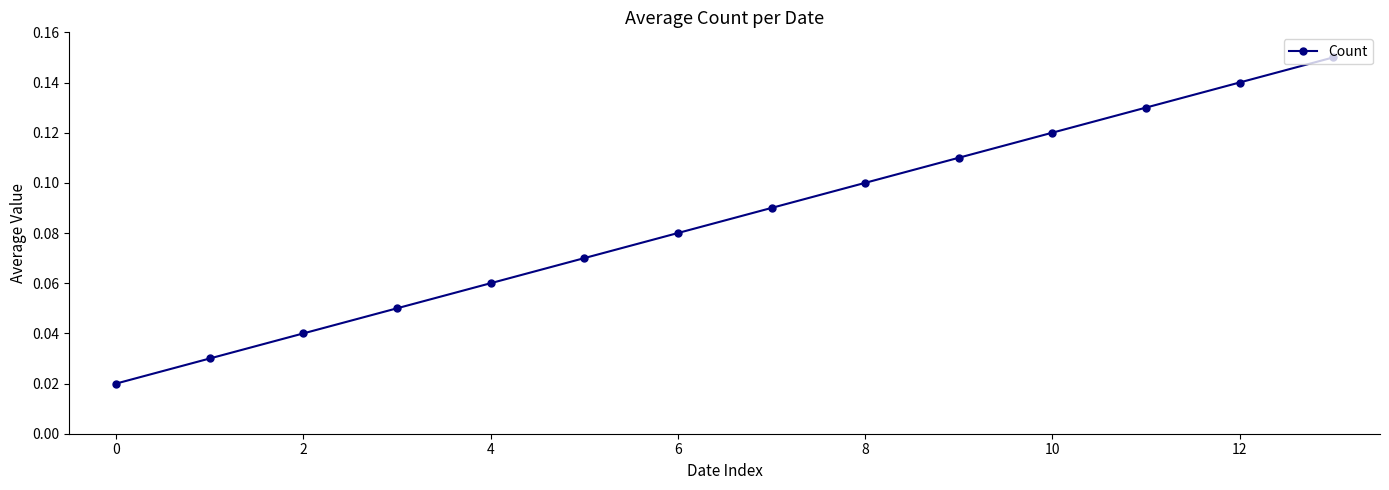

What is the sum of all values?

1.2